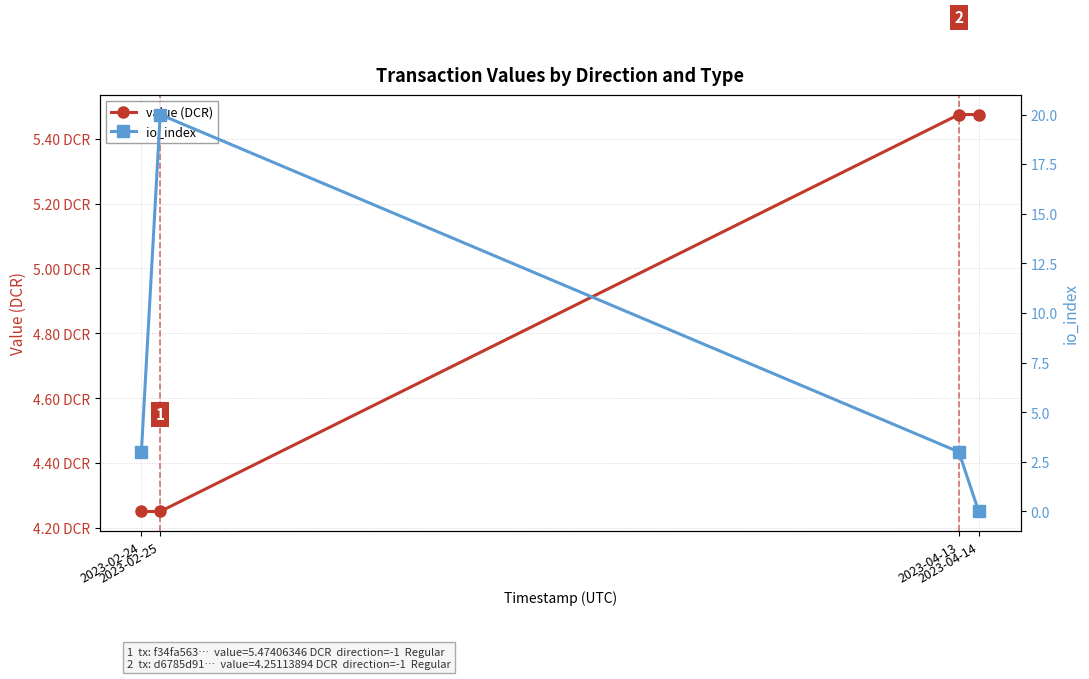

At how many categories does at least one series exceed 12?

1